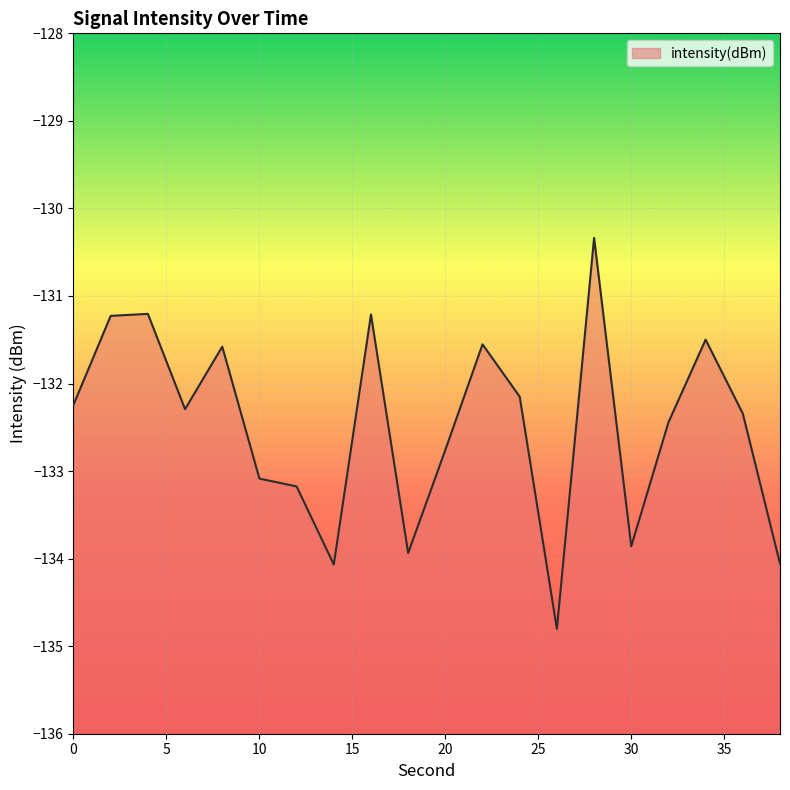

At which label does the data first exceed -132?

2